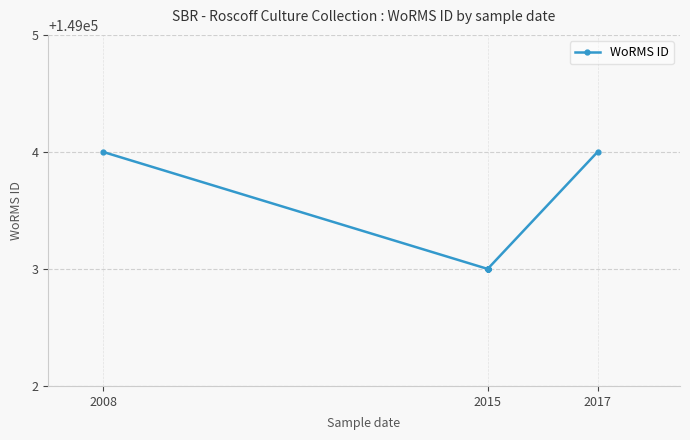

Is it true that the value at 2008 is 213462?

False